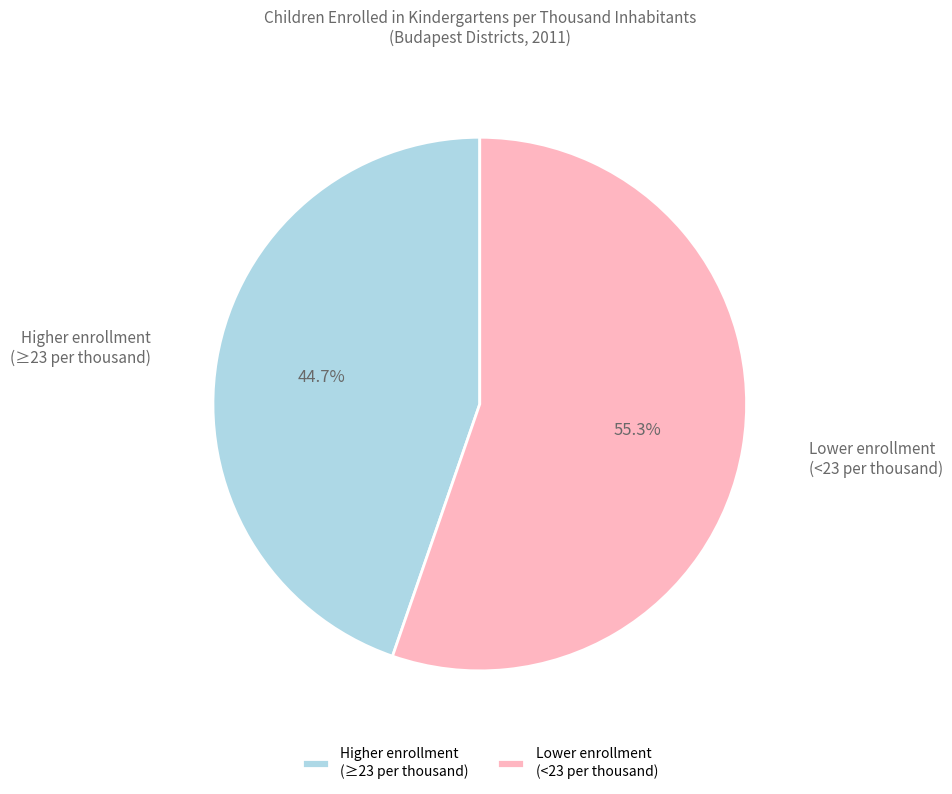

What is the total percentage of Lower enrollment (<23 per thousand) and Higher enrollment (≥23 per thousand)?

100.0%